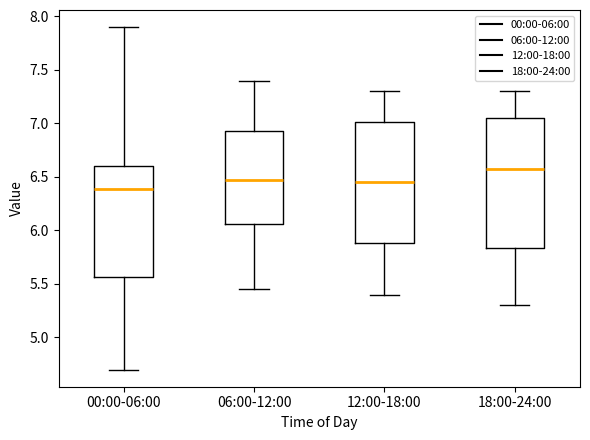

Where does the lower whisker of the box for 00:00-06:00 end on the y-axis? The values are not printed on the chart, so give them approximately, as read against the axis.

4.70